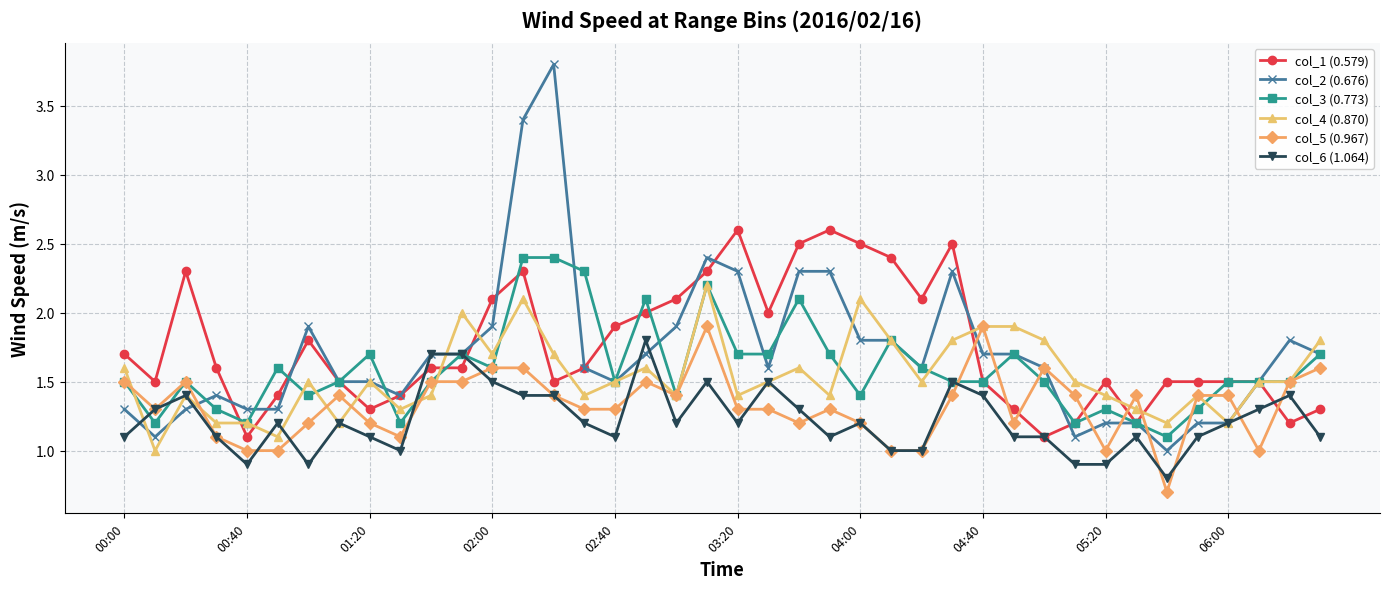

True or false: col_5 (0.967) and col_1 (0.579) cross at least once.

True